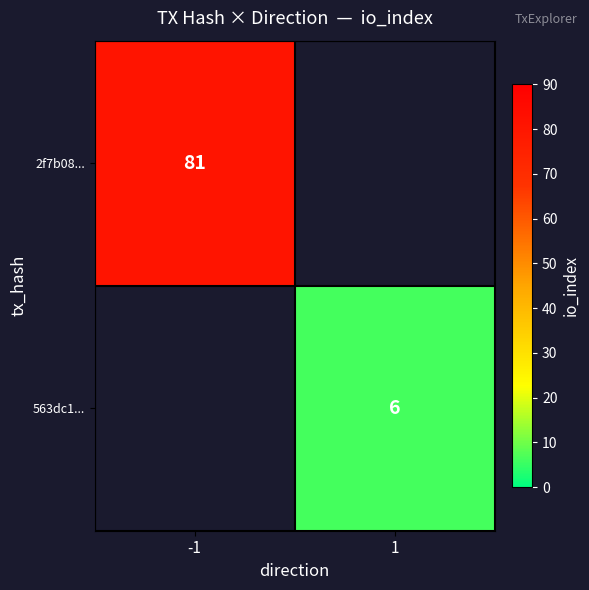

Which category has the lowest value across all series?

1